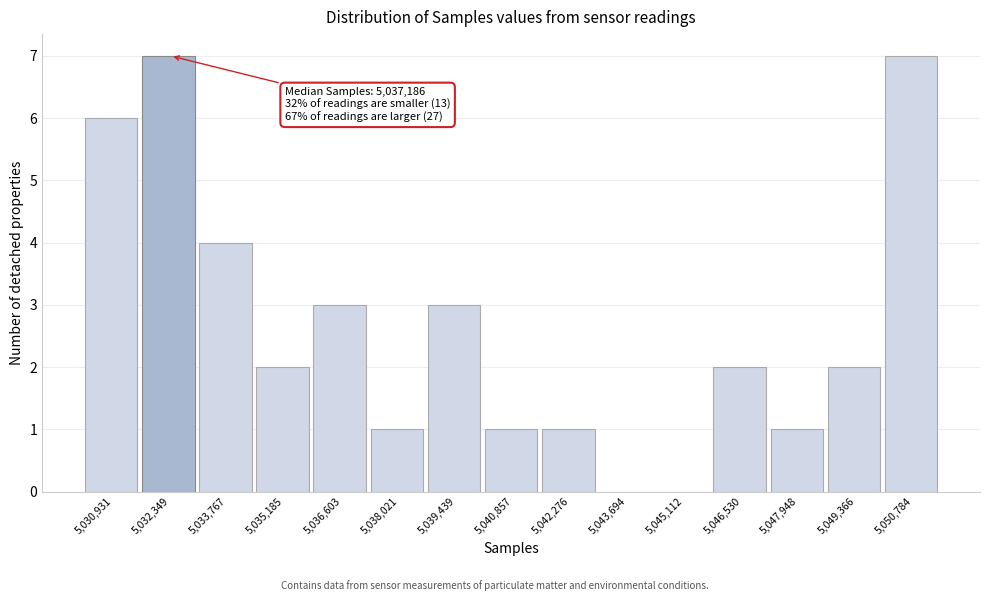

Reading left to right, extract all data points from this chart.

5,030,931=6	5,032,349=7	5,033,767=4	5,035,185=2	5,036,603=3	5,038,021=1	5,039,439=3	5,040,857=1	5,042,276=1	5,043,694=0	5,045,112=0	5,046,530=2	5,047,948=1	5,049,366=2	5,050,784=7